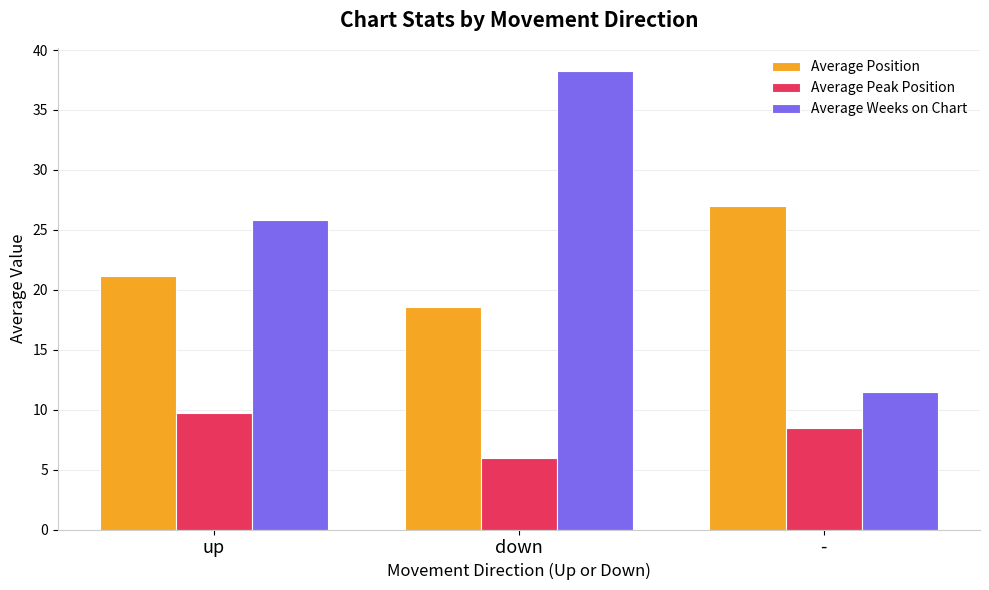

At which label does Average Position first exceed 21?

up